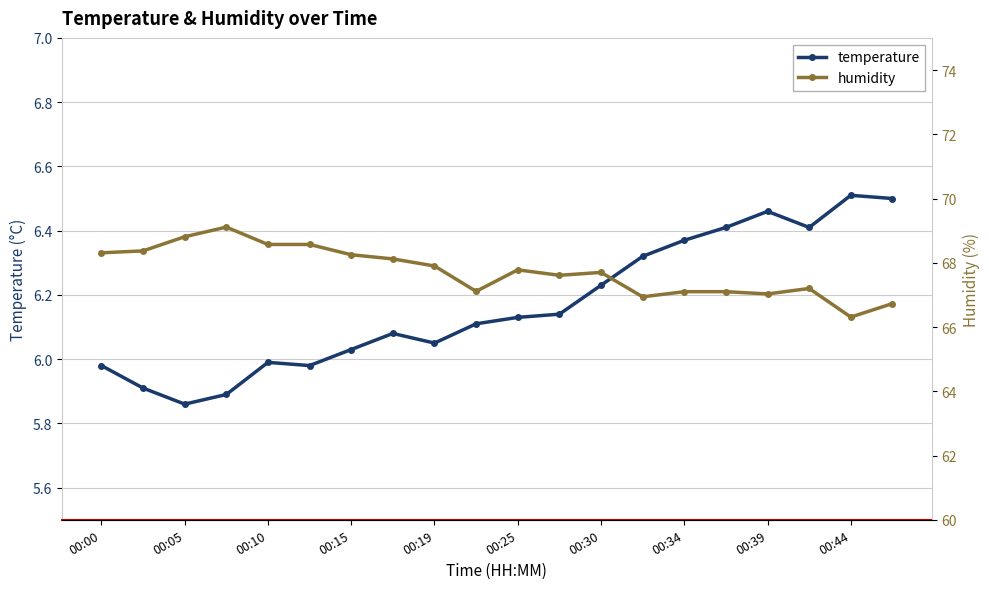

True or false: temperature has more than 1 points higher than both neighbors.

True